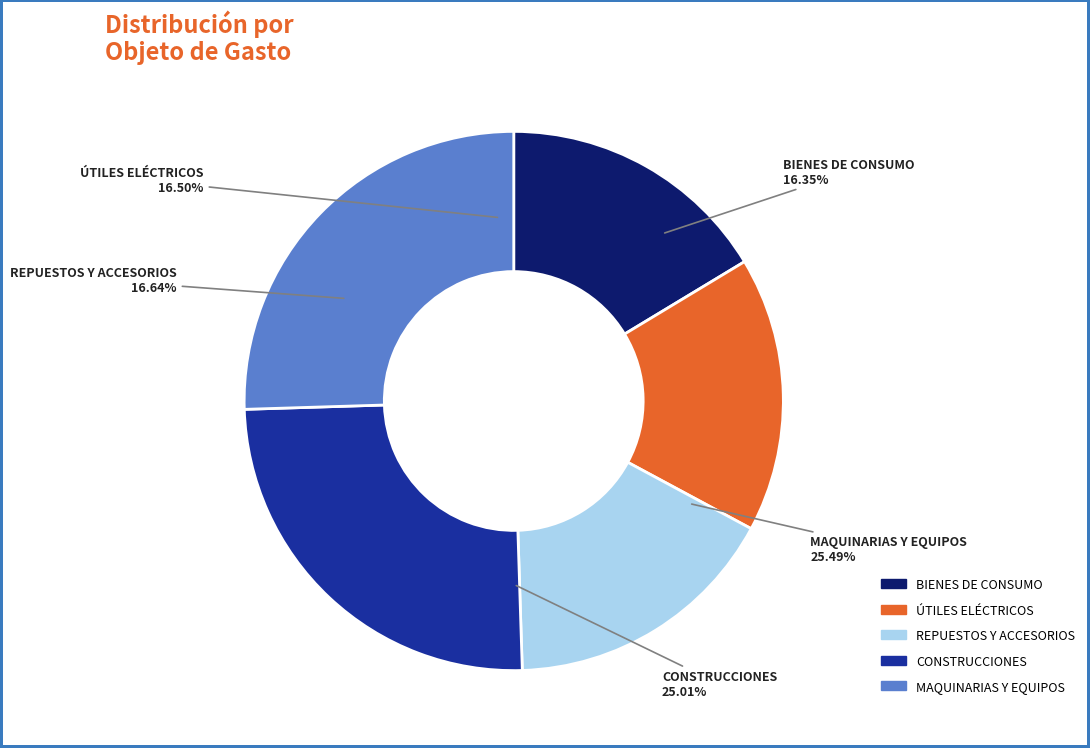

Does any single category account for the majority?

No